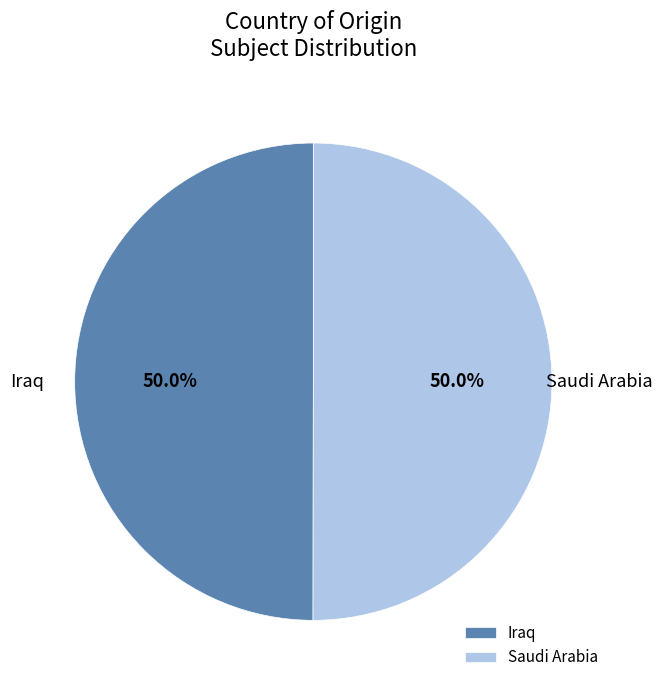

What portion of the pie excludes Saudi Arabia?

50.0%